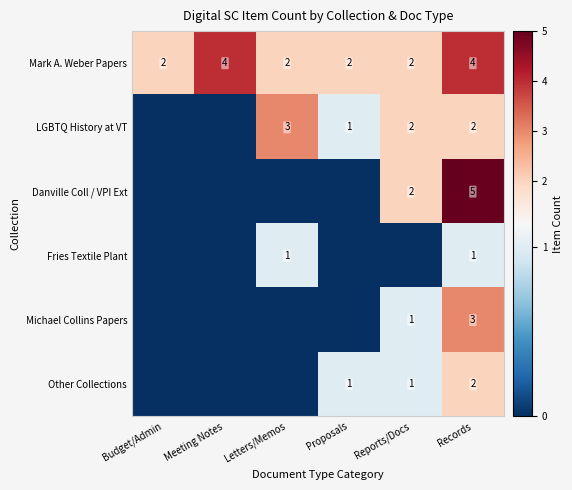

Count the Mark A. Weber Papers values in the range 2 to 4.

6